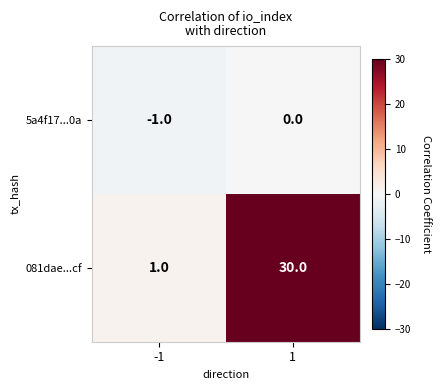

Which label corresponds to the smallest value in the chart?

-1